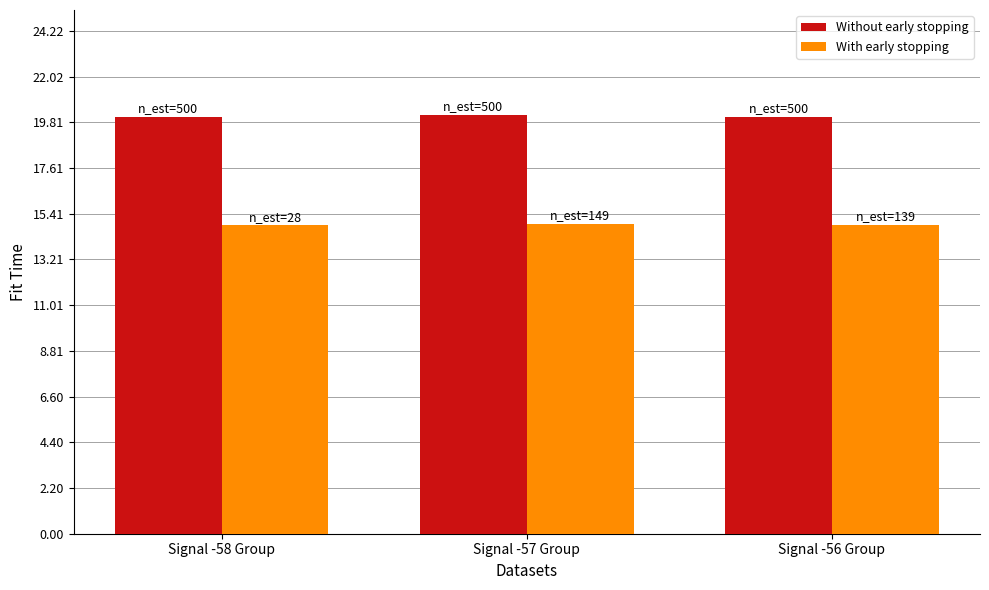

Reading left to right, what are all the values shown in this chart?

Without early stopping: 20067.0	20181.0	20095.0
With early stopping: 14849.6	14933.9	14870.3